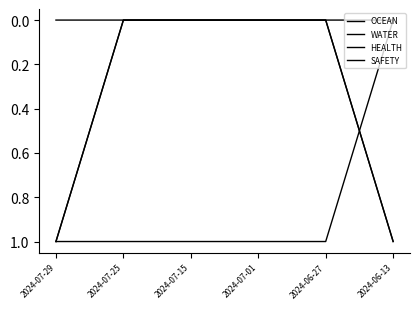

How many distinct data groups are displayed?

4